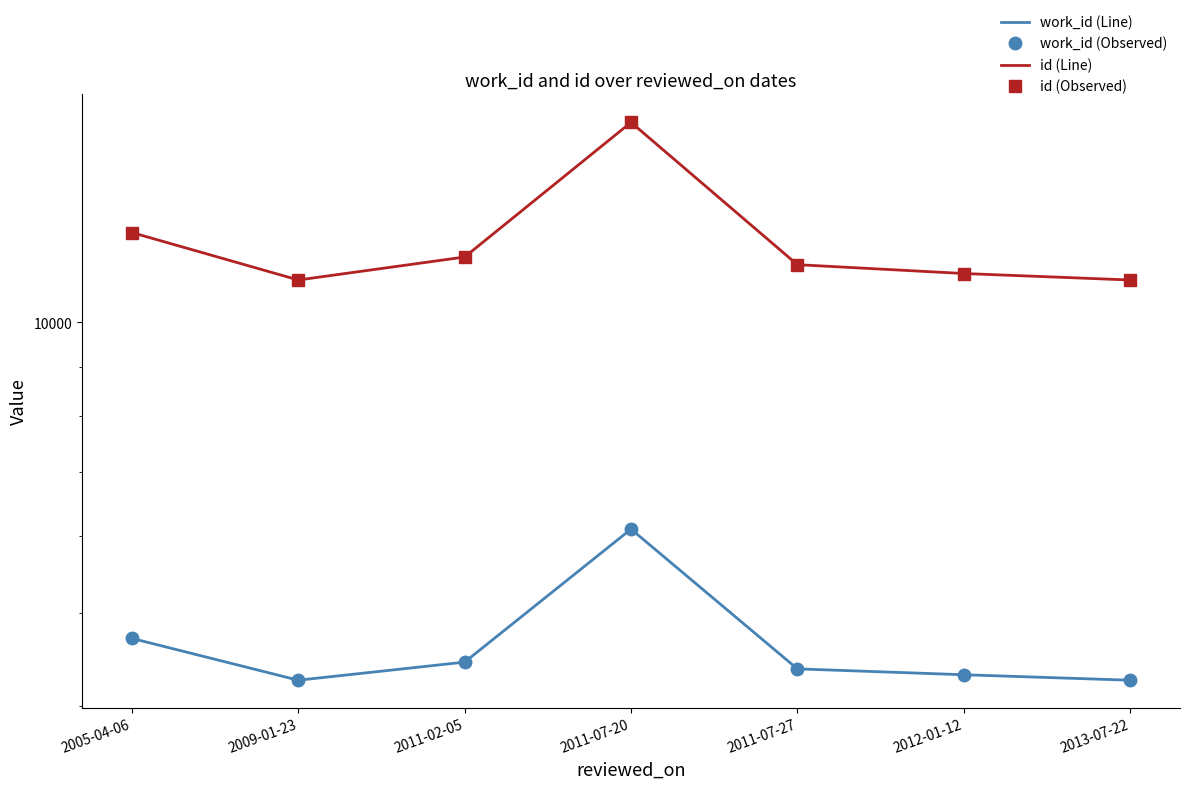

Does the chart have visible grid lines?

No